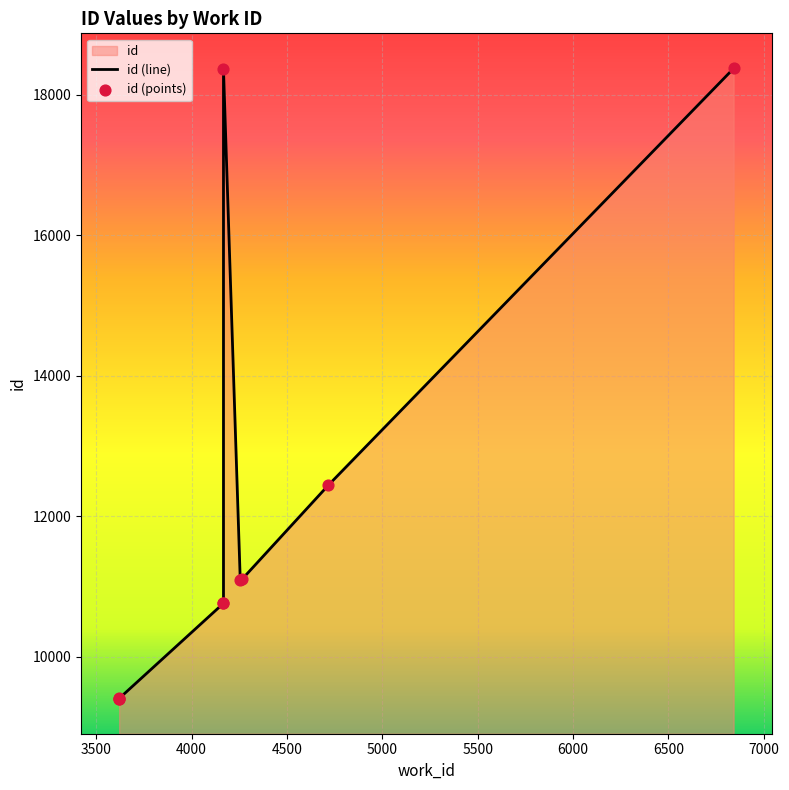

Which series has the largest total across all categories?

id (line)